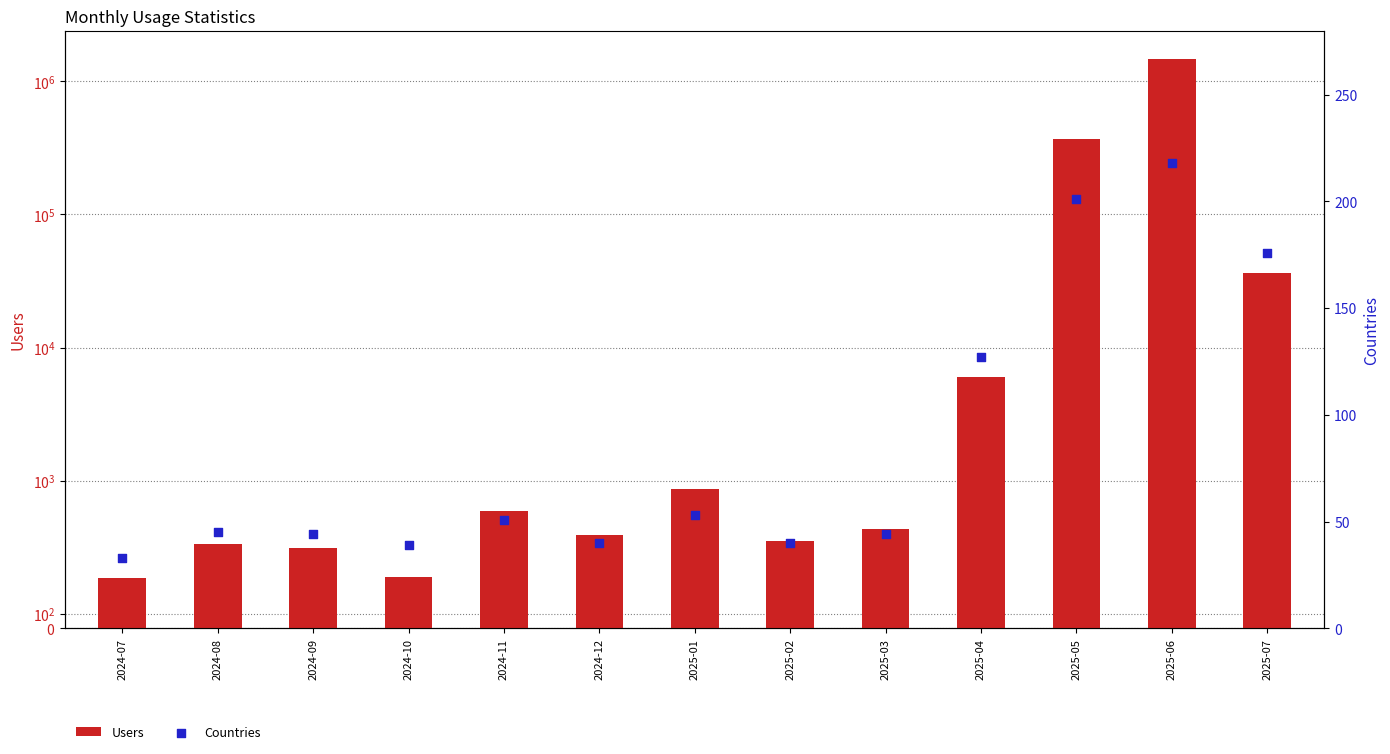

Is the value of Users at 2024-08 greater than the value of Countries at 2024-07?

Yes